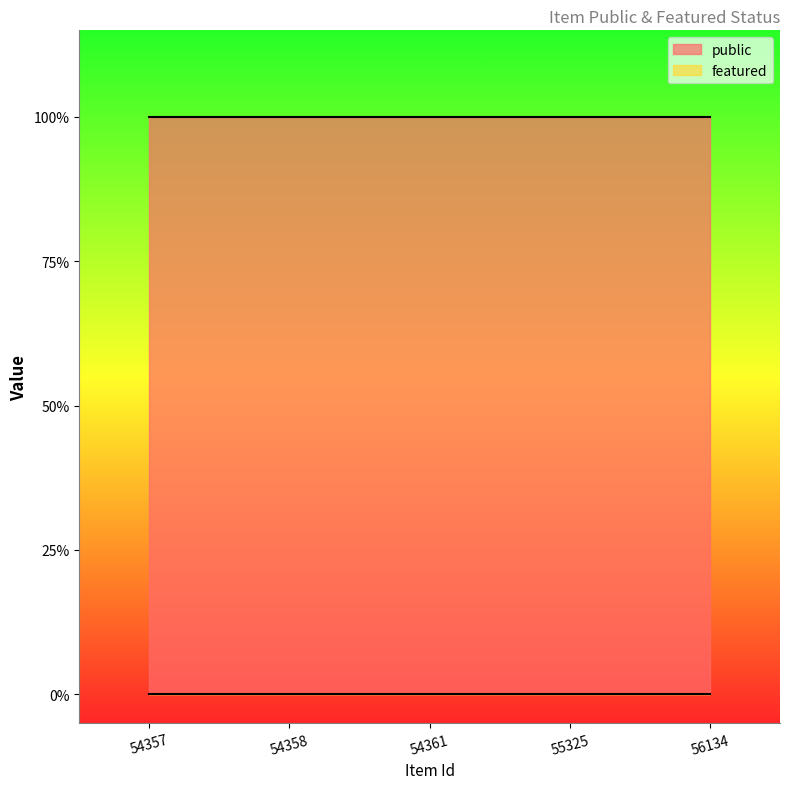

Which has a higher value, 54357 or 54361?

54357